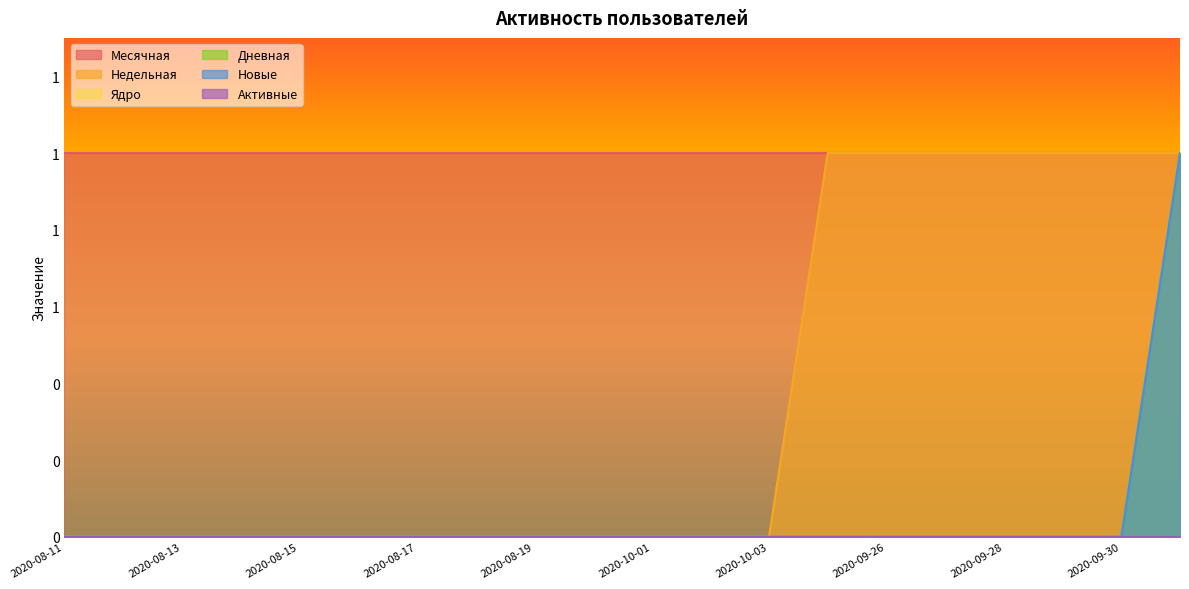

Which category has the lowest value in the Новые series?

2020-08-11